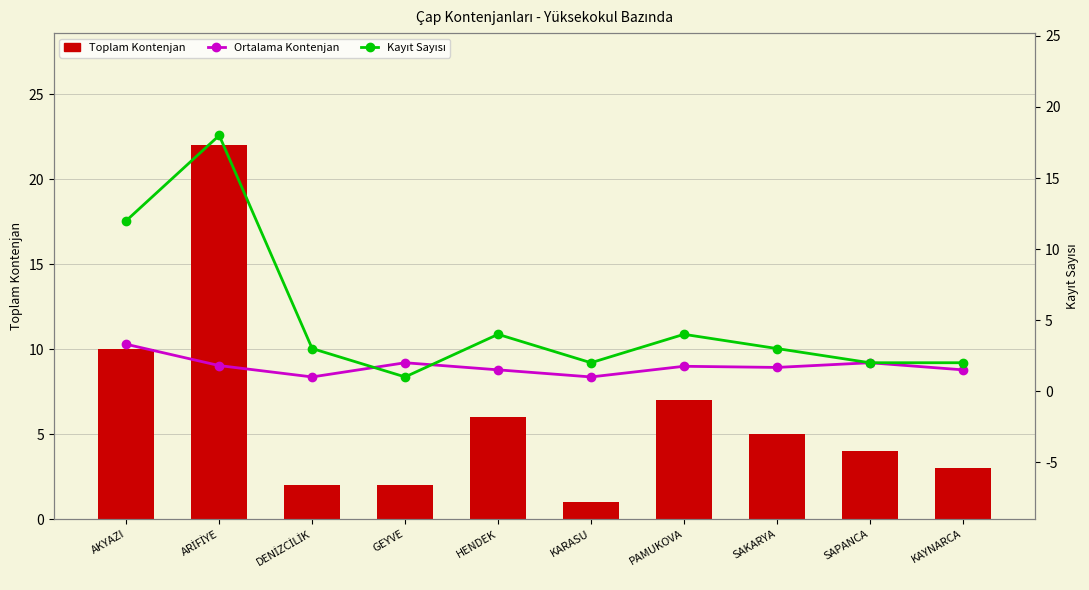

Does the chart contain stacked bars?

No